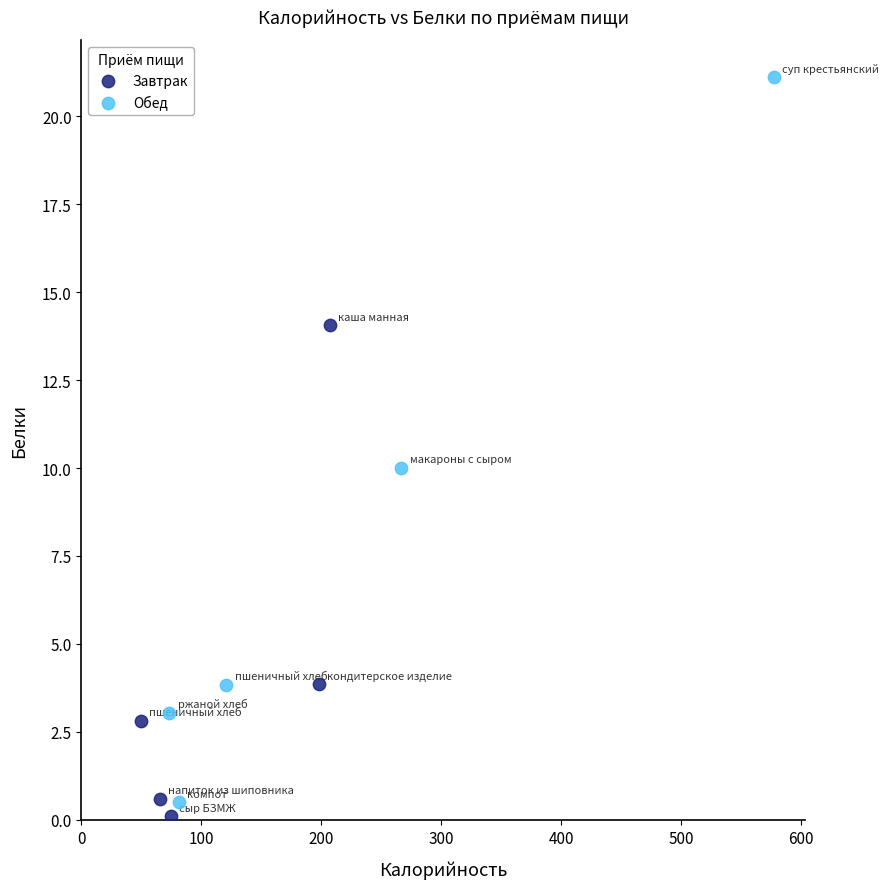

Which series has the largest Y range (max minus min)?

Обед